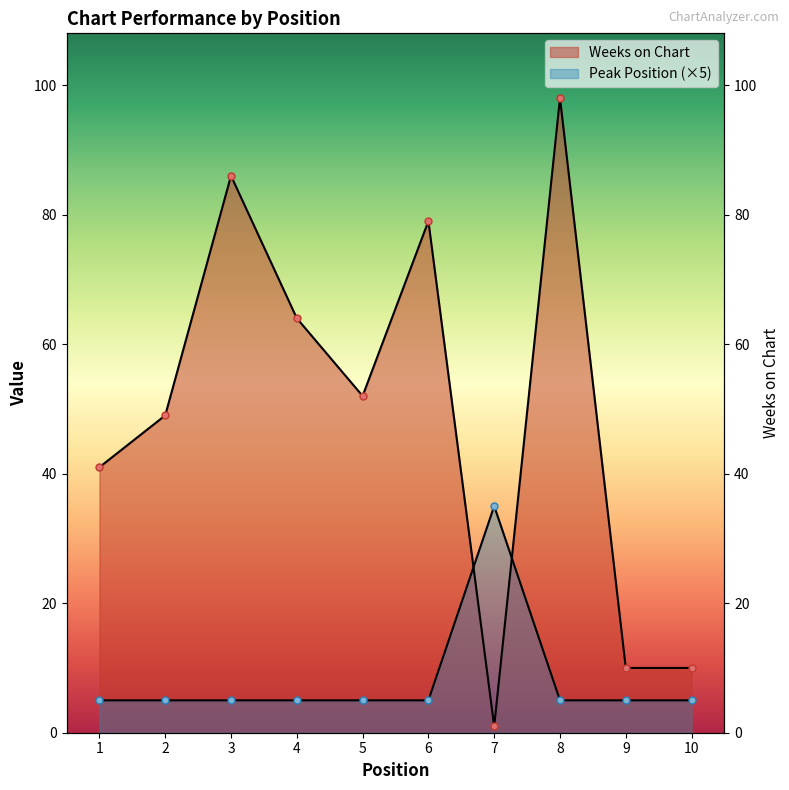

Reading left to right, list all the values displayed in this chart.

Weeks on Chart: 1=41	2=49	3=86	4=64	5=52	6=79	7=1	8=98	9=10	10=10
Peak Position: 1=5	2=5	3=5	4=5	5=5	6=5	7=35	8=5	9=5	10=5